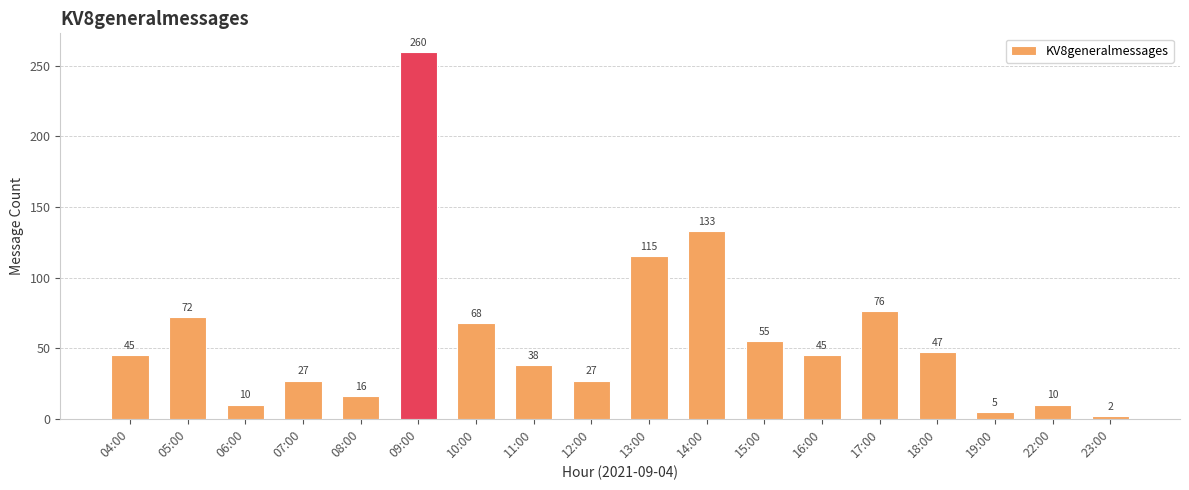

Which category has the highest value across all series?

09:00